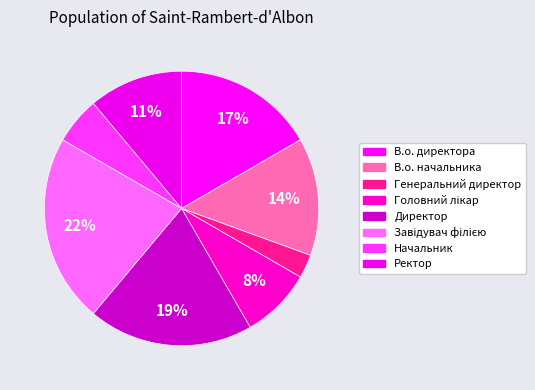

Which category has the smallest portion of the pie?

Генеральний директор